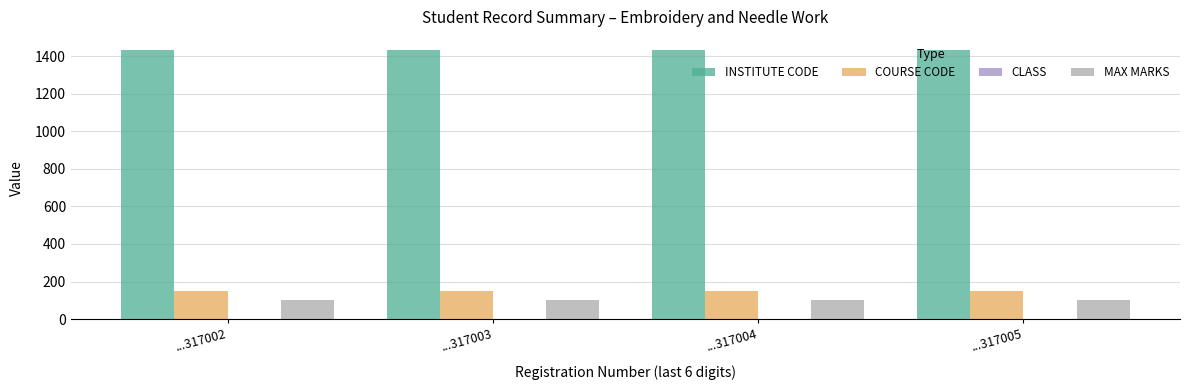

The COURSE CODE series shows 151 at ...317004. True or false?

True